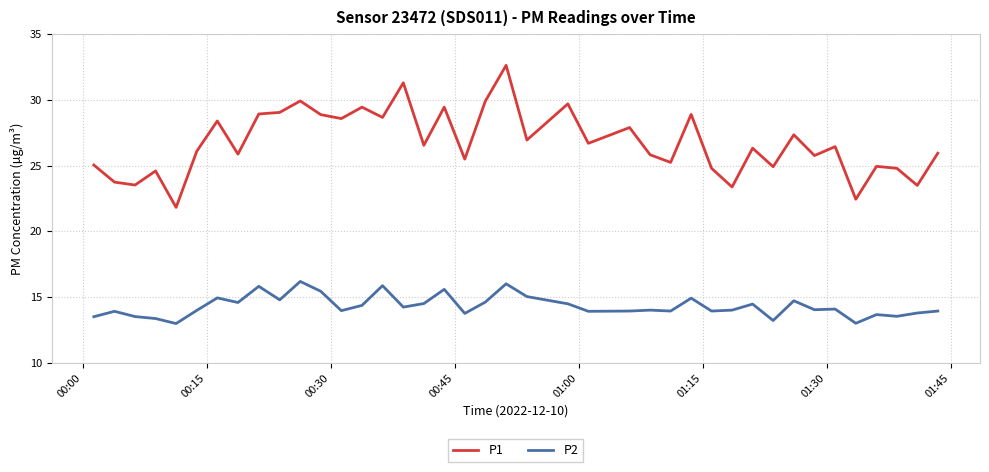

What is the minimum value for P1?

21.8